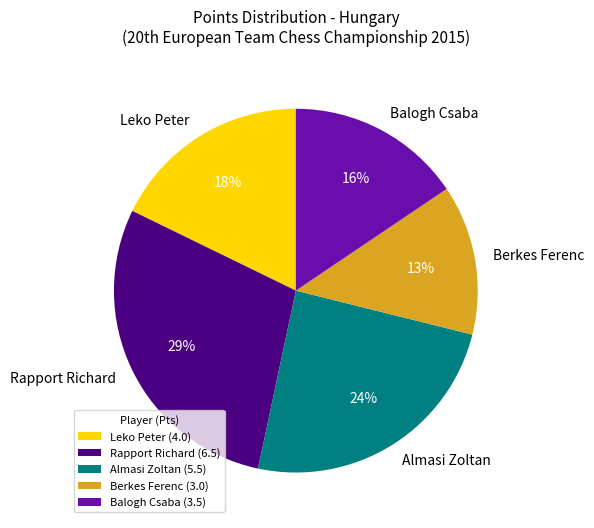

True or false: Leko Peter accounts for 18% of the total.

True